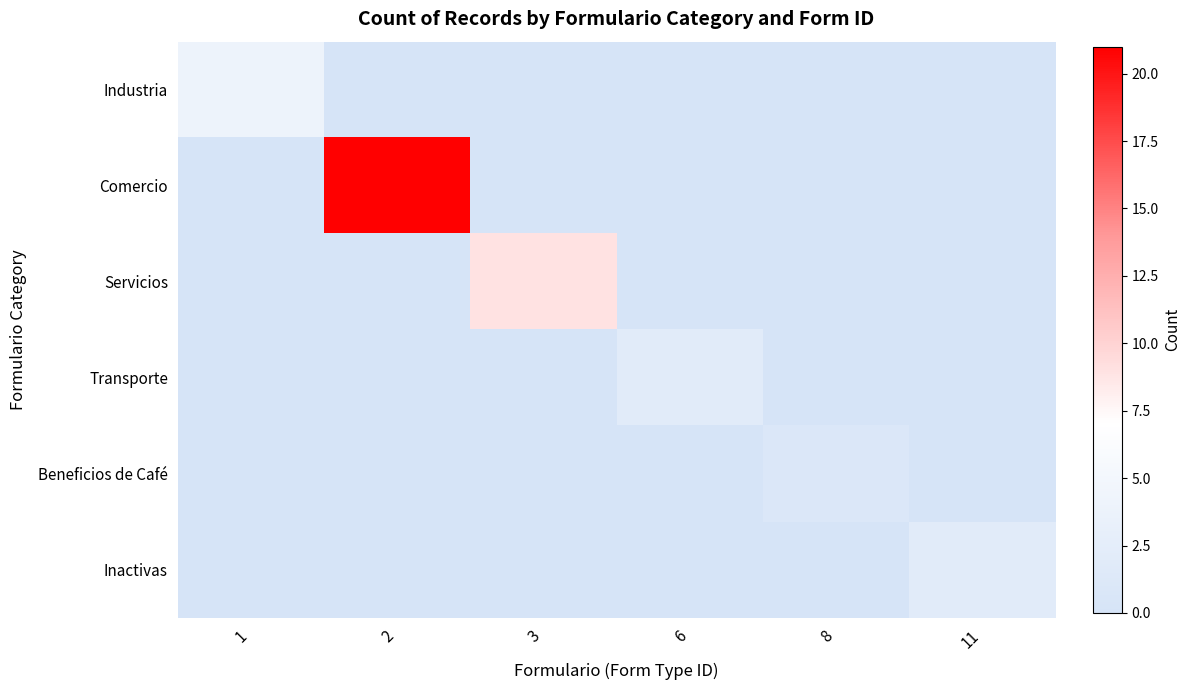

Reading left to right, transcribe all the data shown in this chart.

Industria: 1=4	2=0	3=0	6=0	8=0	11=0
Comercio: 1=0	2=21	3=0	6=0	8=0	11=0
Servicios: 1=0	2=0	3=9	6=0	8=0	11=0
Transporte: 1=0	2=0	3=0	6=2	8=0	11=0
Beneficios de Café: 1=0	2=0	3=0	6=0	8=1	11=0
Inactivas: 1=0	2=0	3=0	6=0	8=0	11=2